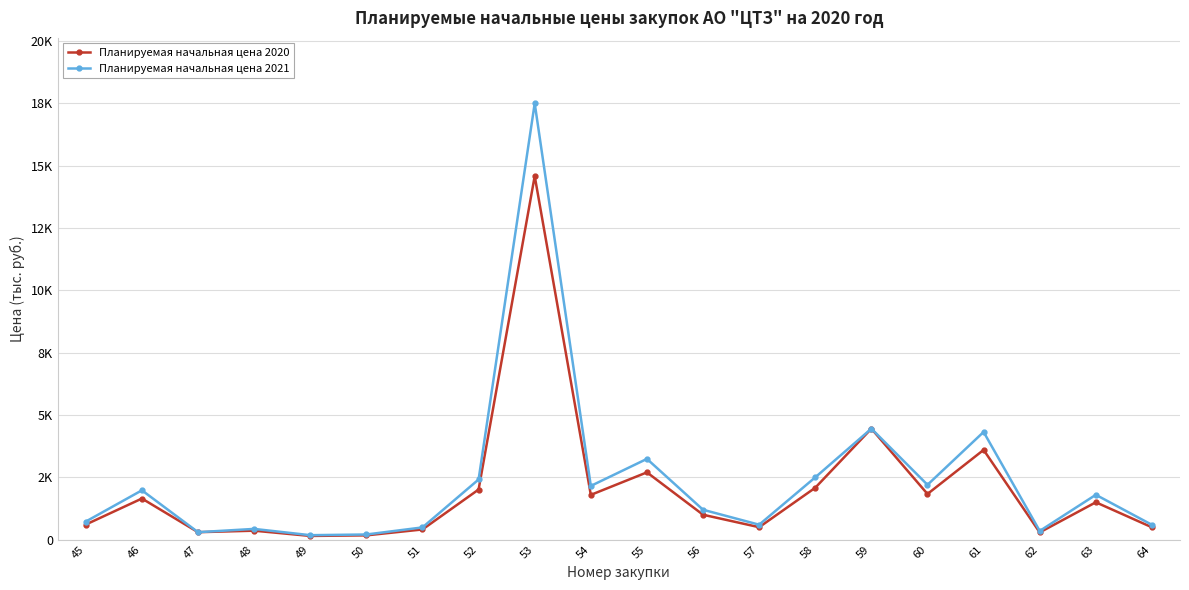

What is the maximum value for Планируемая начальная цена 2021?

17500.0